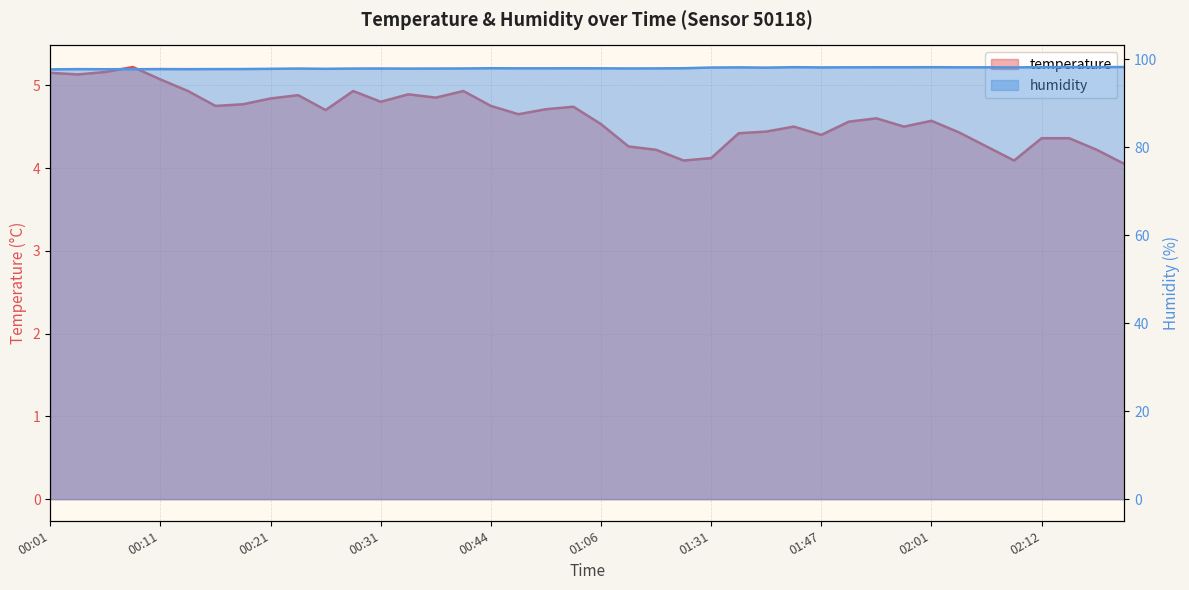

What is the label of the 35th point from the left?

02:06